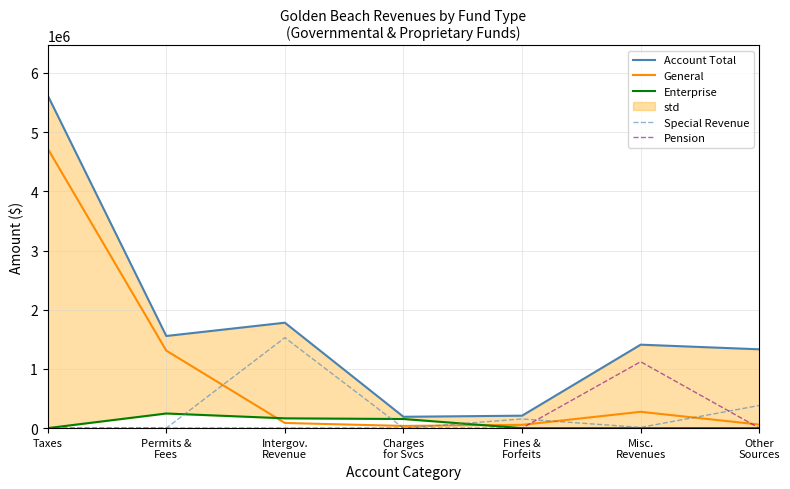

What is the maximum value for Special Revenue?

1528540